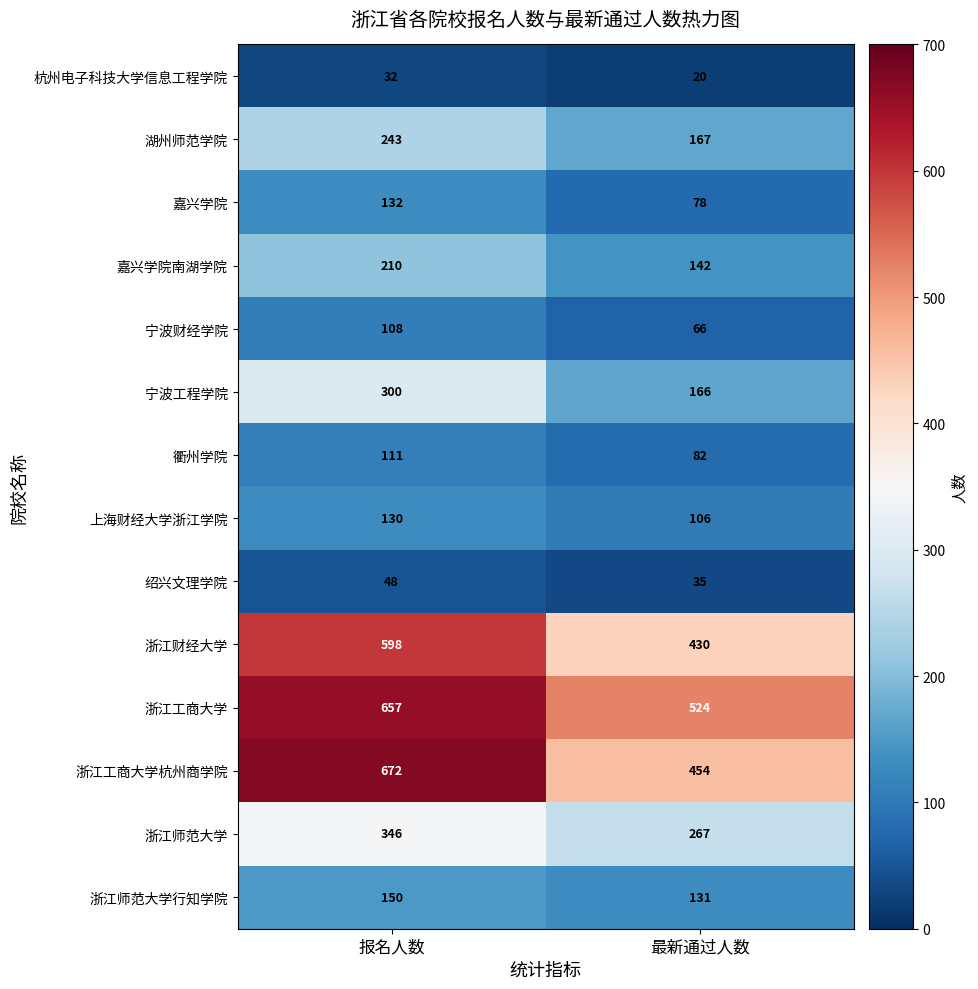

Rank the series by their maximum value, from highest to lowest.

浙江工商大学杭州商学院, 浙江工商大学, 浙江财经大学, 浙江师范大学, 宁波工程学院, 湖州师范学院, 嘉兴学院南湖学院, 浙江师范大学行知学院, 嘉兴学院, 上海财经大学浙江学院, 衢州学院, 宁波财经学院, 绍兴文理学院, 杭州电子科技大学信息工程学院